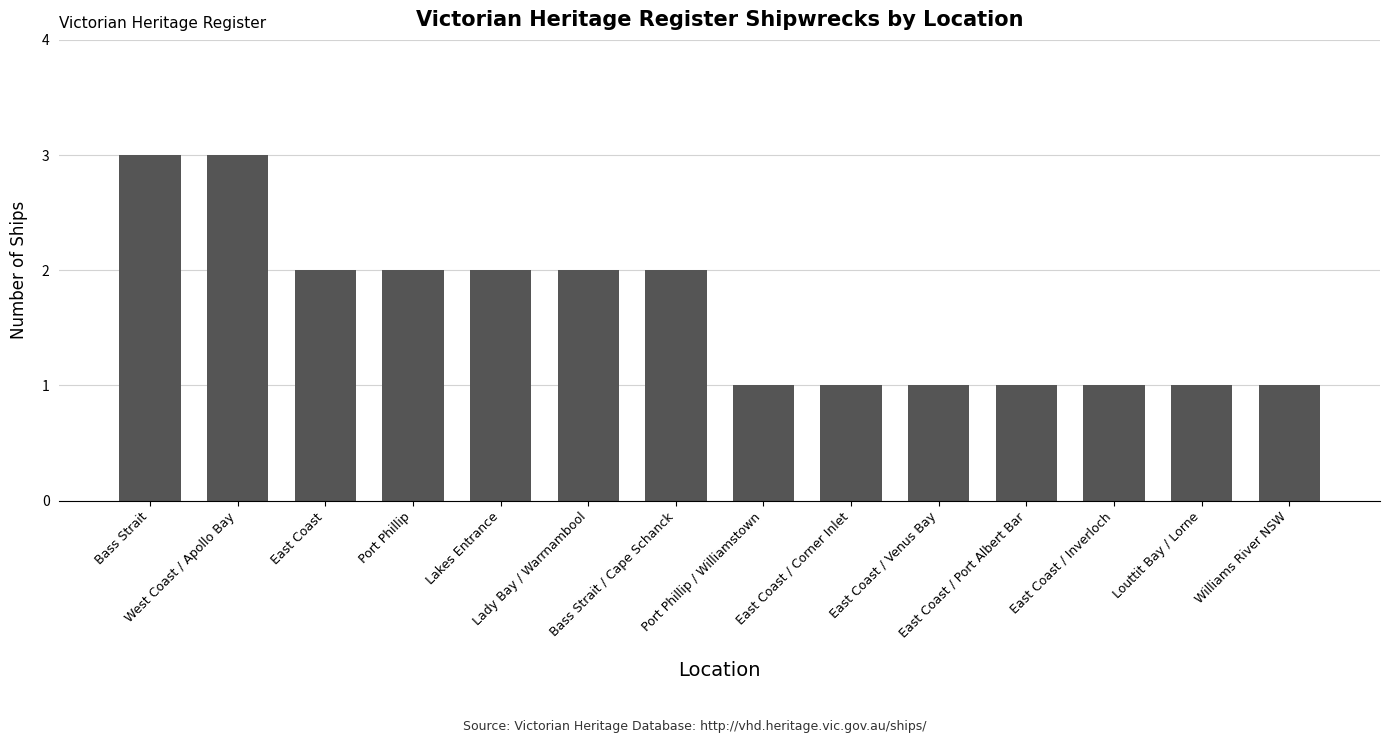

What is the label of the 4th bar from the right?

East Coast / Port Albert Bar